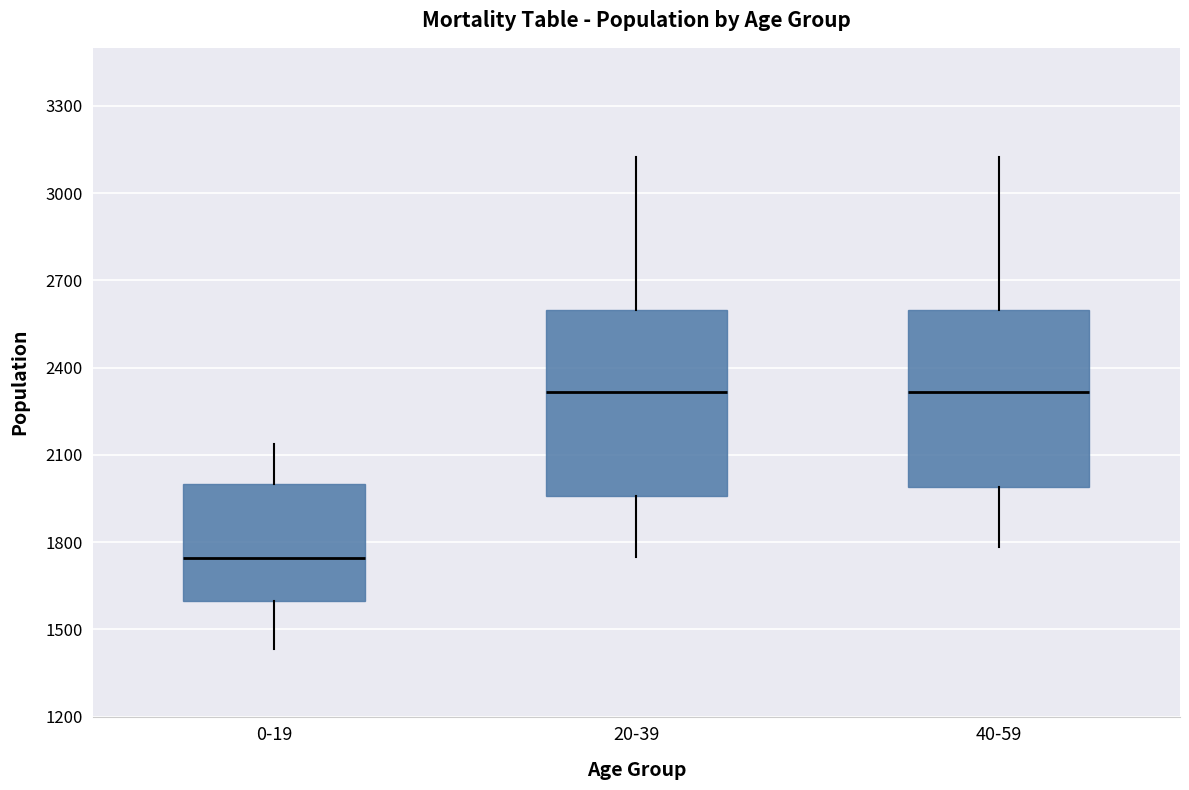

Where is the lower edge of the box for 40-59 on the y-axis? The values are not printed on the chart, so give them approximately, as read against the axis.

2000